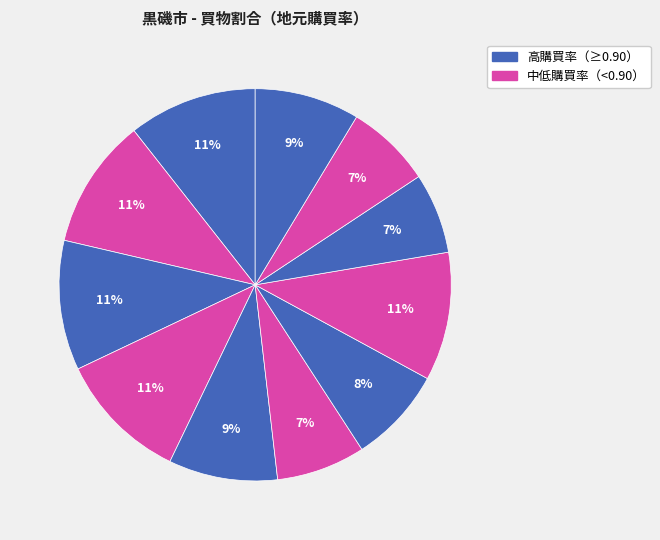

How many segments does this pie chart have?

11